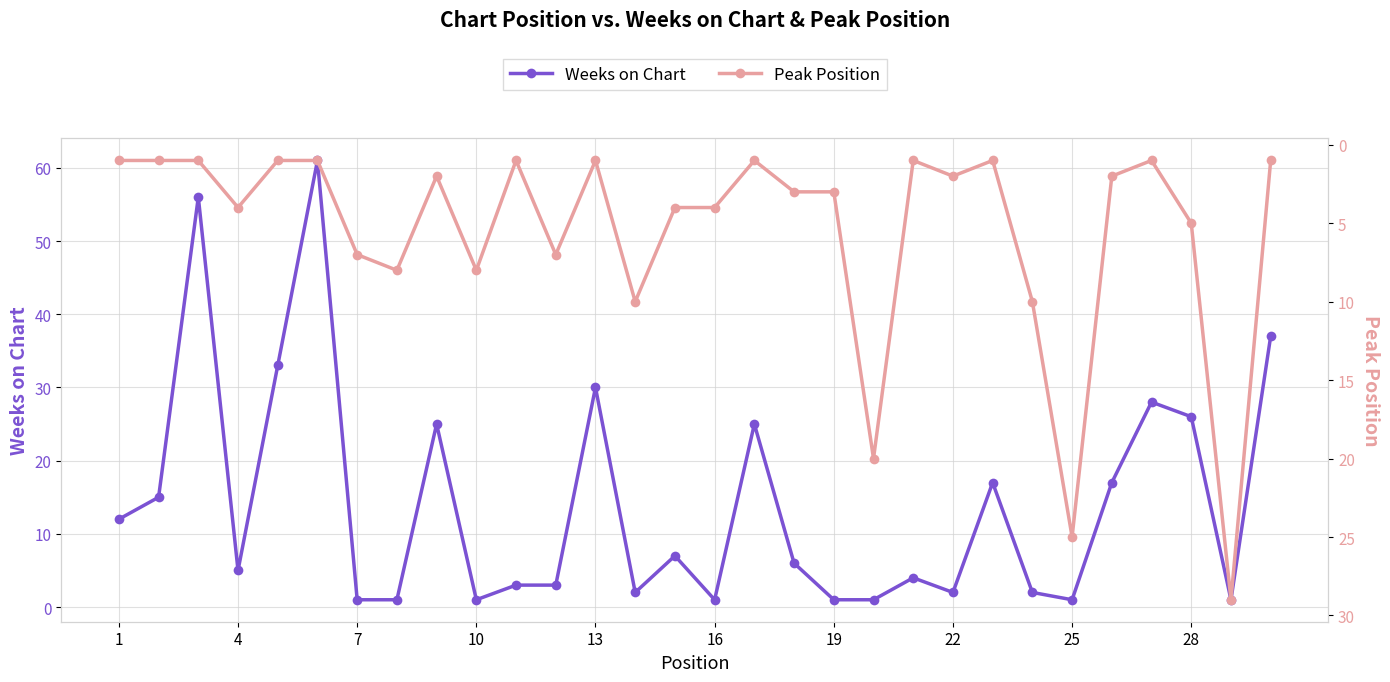

Rank the series by their maximum value, from lowest to highest.

Peak Position, Weeks on Chart